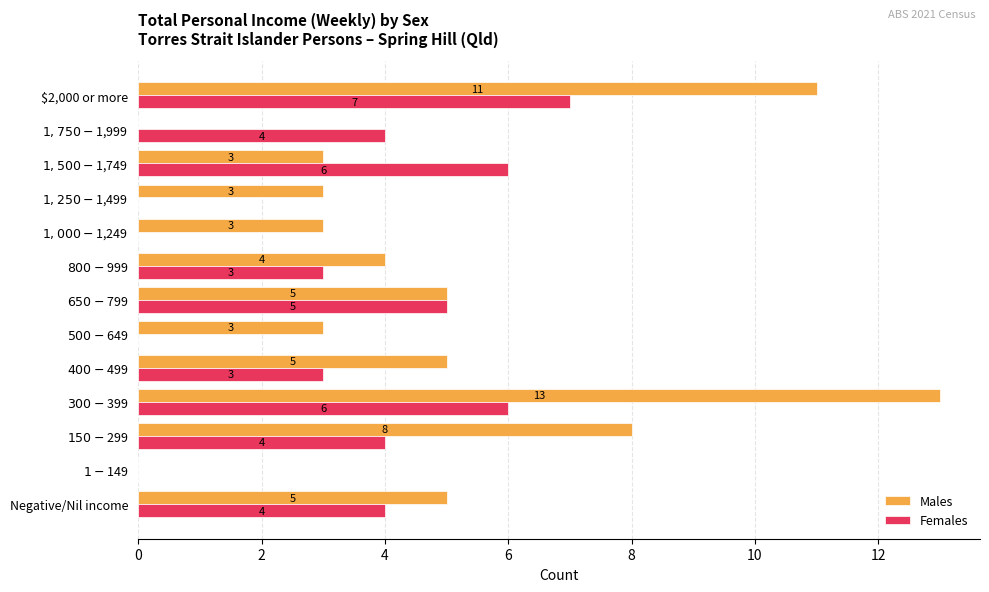

What is the greatest value displayed?

13